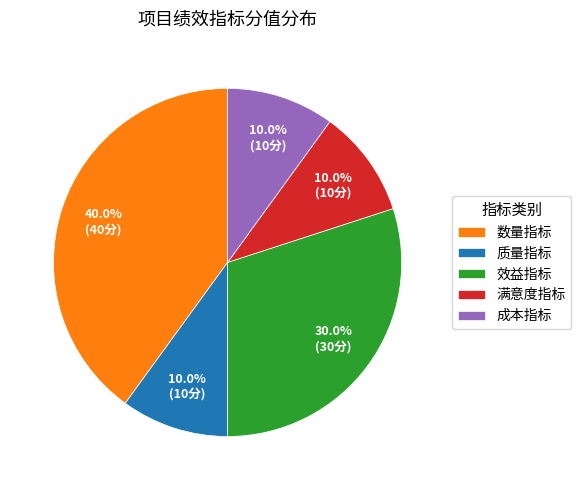

What portion of the pie excludes 质量指标?

90.0%